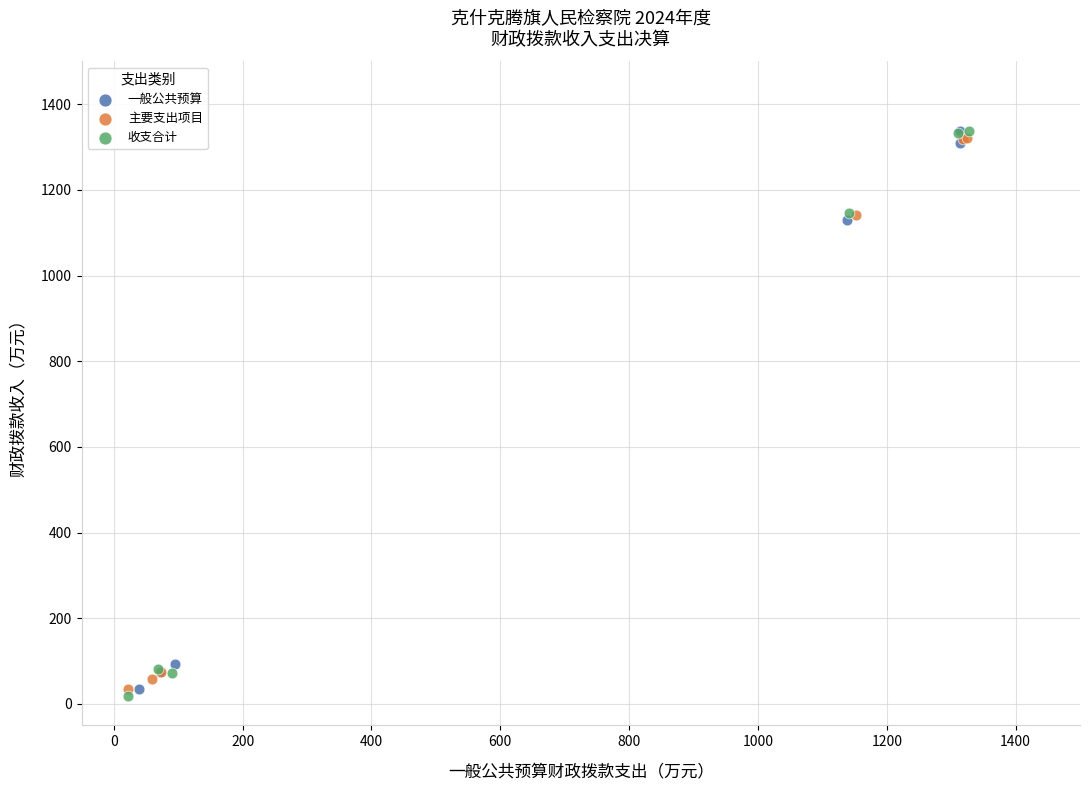

What are all the series names shown in the legend?

一般公共预算, 主要支出项目, 收支合计